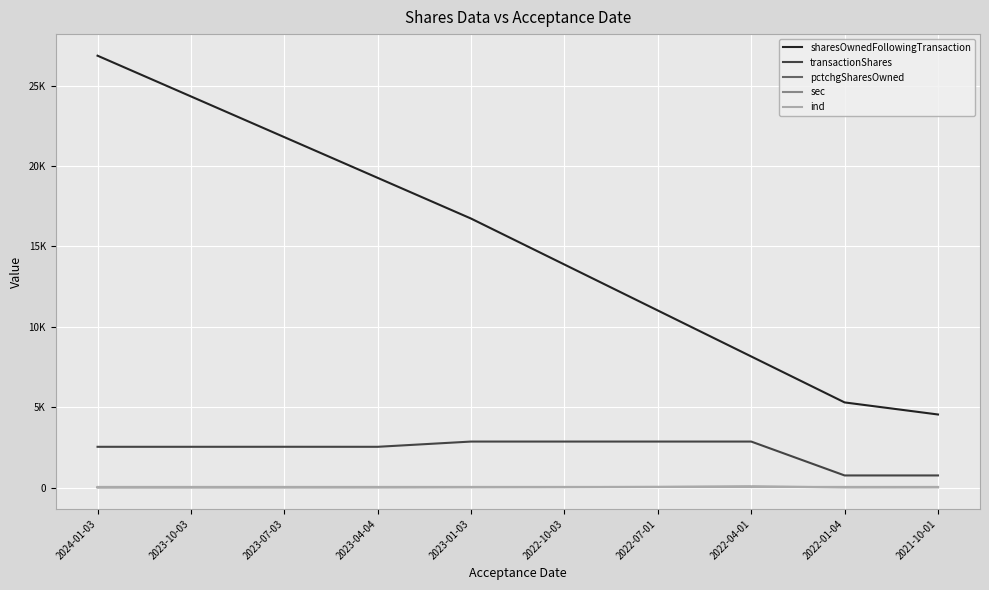

The sec series shows 17 at 2021-10-01. True or false?

True